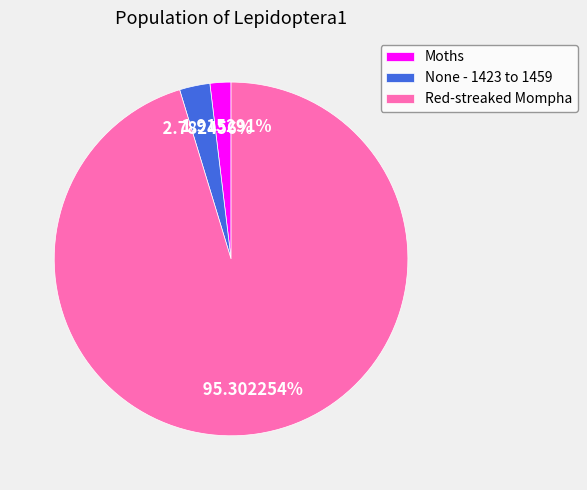

What is the smallest slice in the pie chart?

Moths